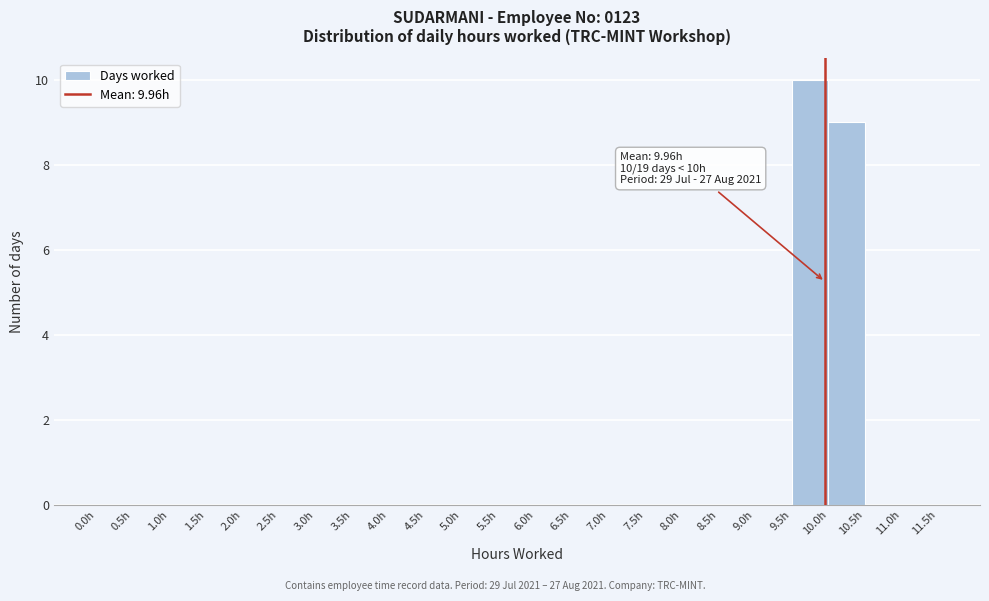

Over which range of the x-axis is the bar tallest?

9.5 to 10.0